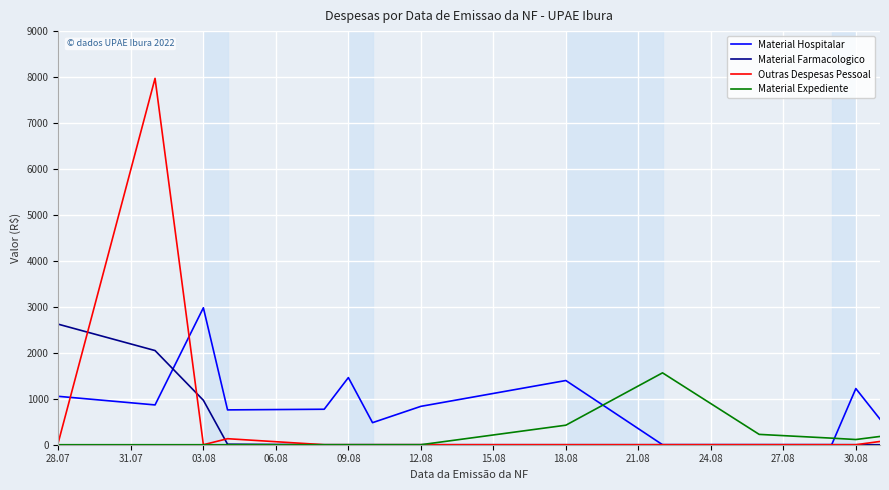

Rank the series by their average value, from lowest to highest.

Material Expediente, Material Farmacologico, Outras Despesas Pessoal, Material Hospitalar